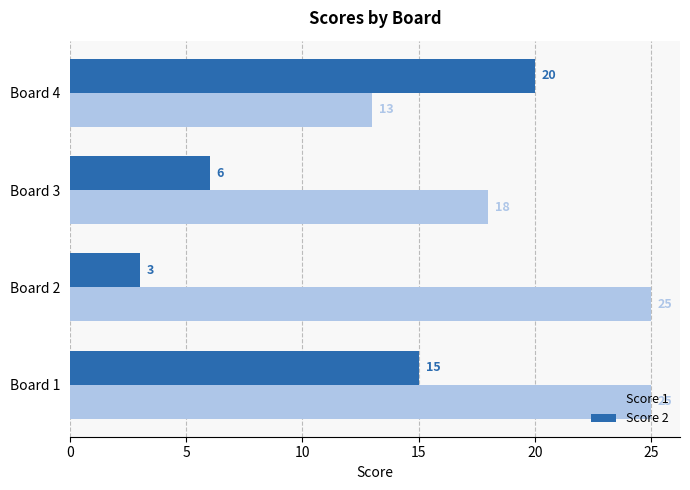

List the series in order of their overall mean, highest first.

Score 1, Score 2